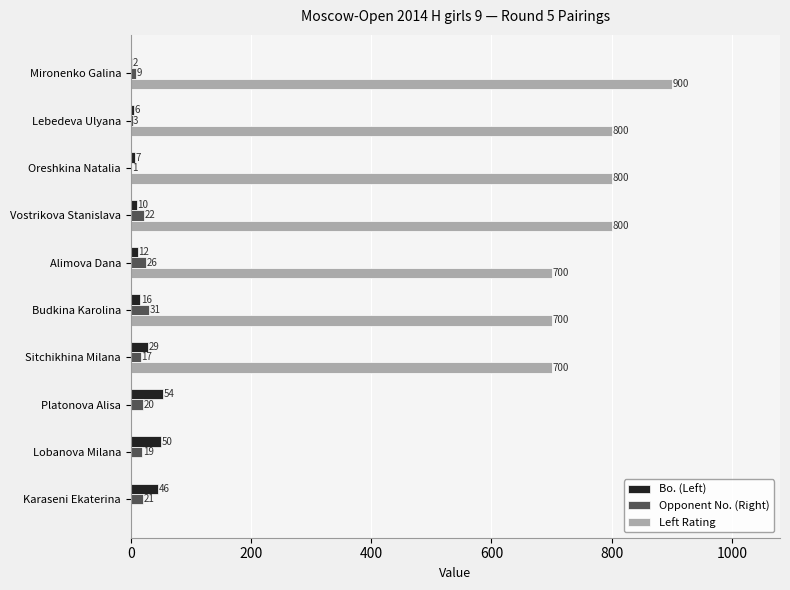

What is the approximate value of Left Rating at Oreshkina Natalia, to the nearest 50?

800